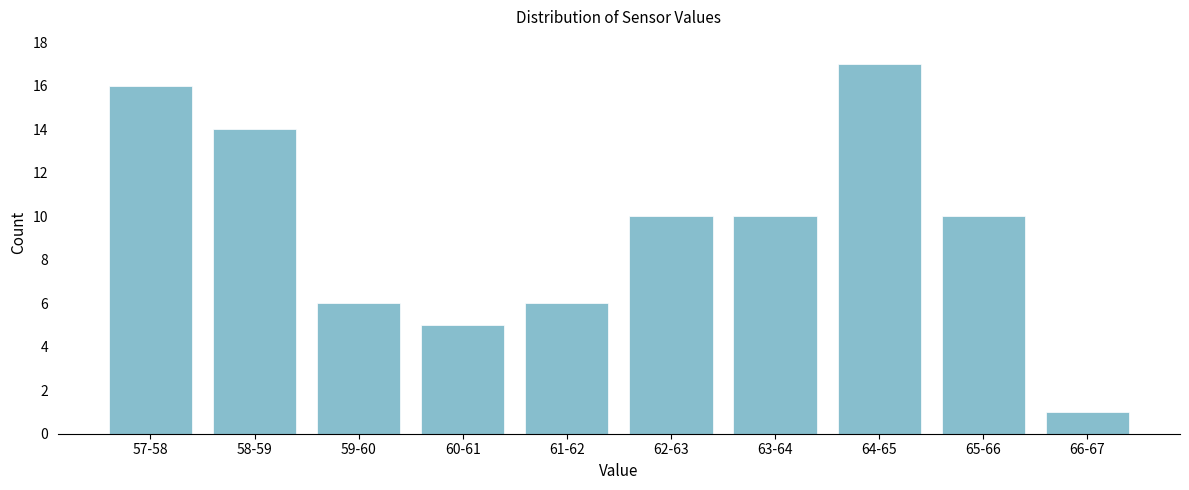

Reading right to left, what are all the values shown in this chart?

66-67=1	65-66=10	64-65=17	63-64=10	62-63=10	61-62=6	60-61=5	59-60=6	58-59=14	57-58=16